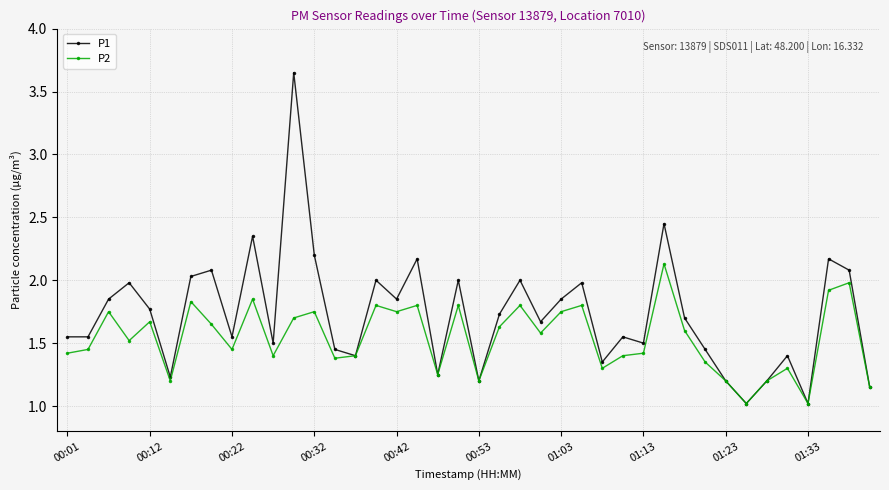

What is the minimum value for P1?

1.0